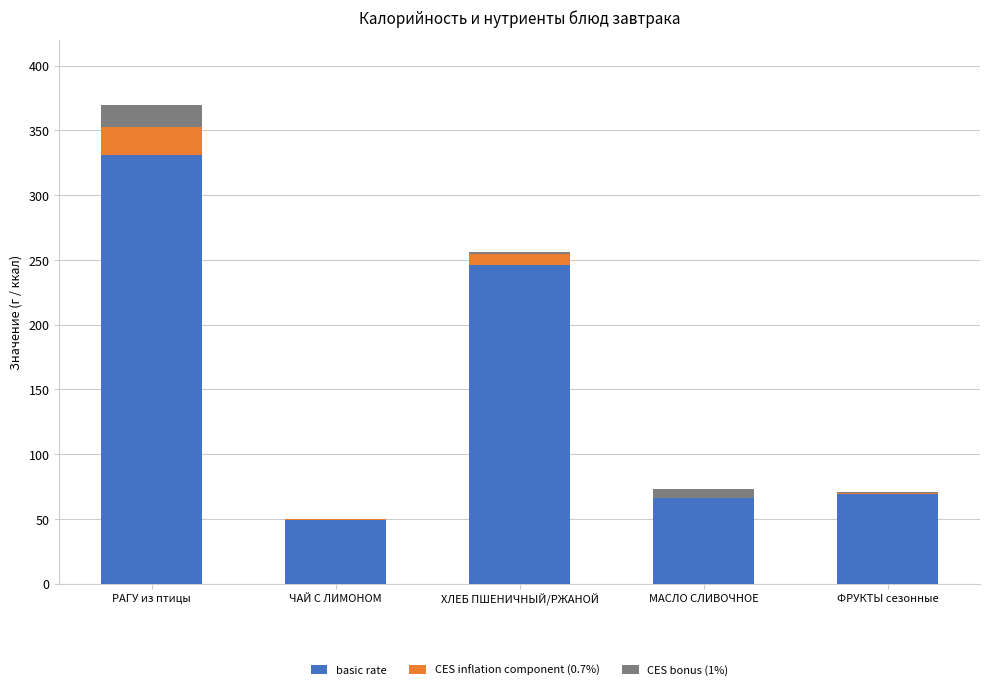

At which category is the sum across all series the highest?

РАГУ из птицы